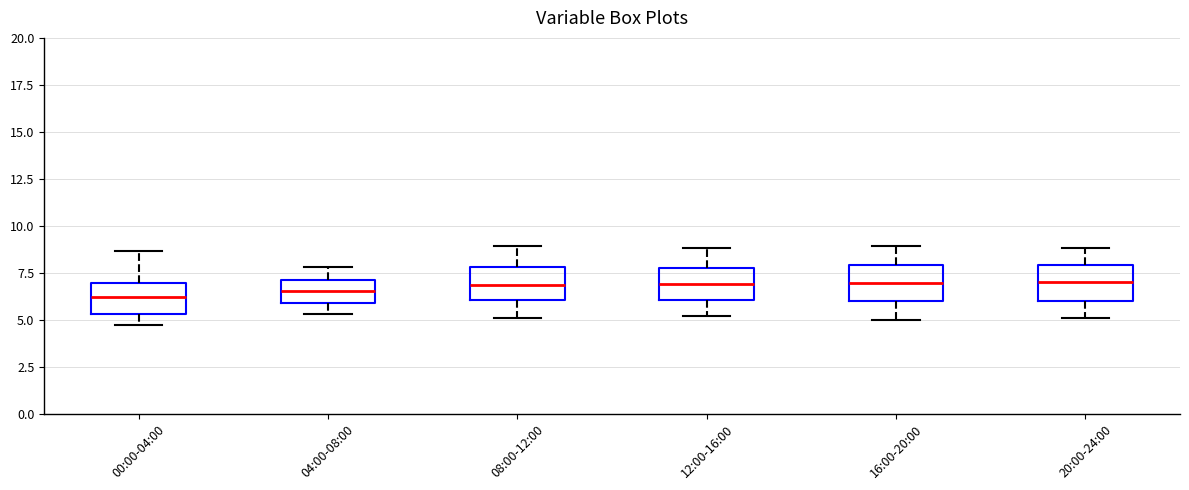

Where is the lower edge of the box for 12:00-16:00 on the y-axis? The values are not printed on the chart, so give them approximately, as read against the axis.

6.0